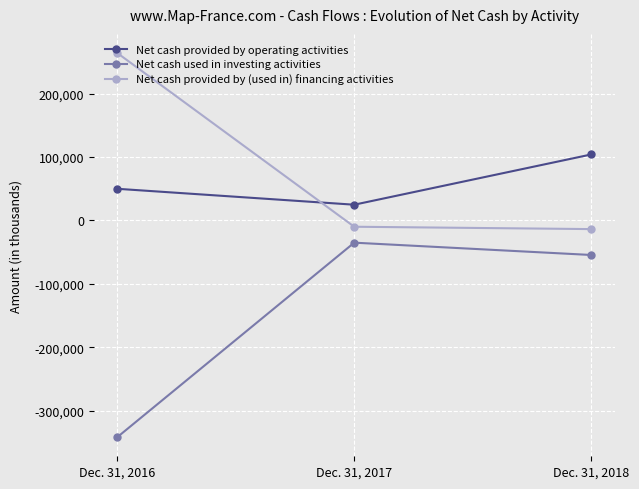

The value of Net cash provided by (used in) financing activities at Dec. 31, 2016 is 107918. True or false?

False